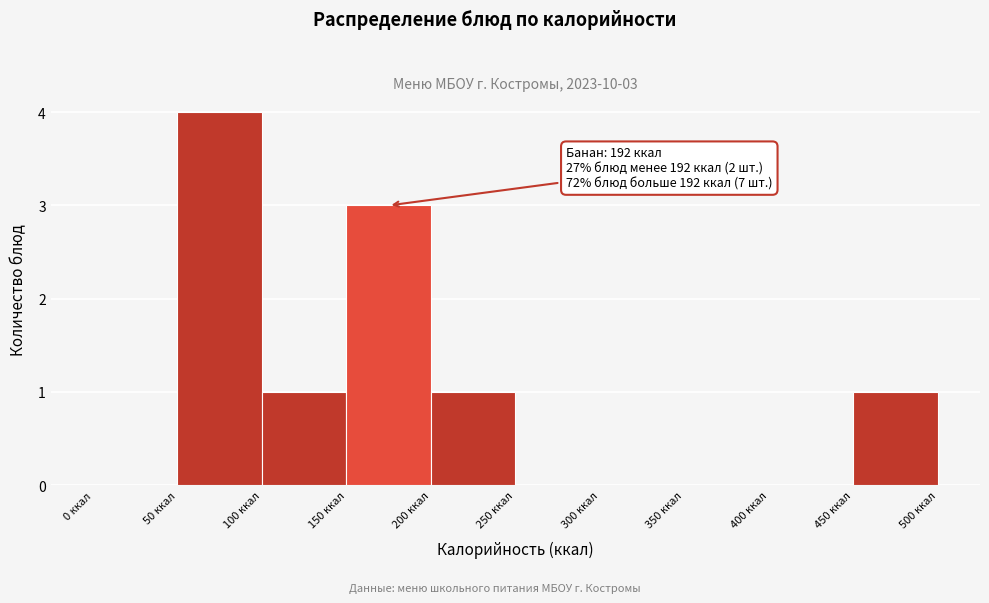

Which range on the x-axis has the tallest bar?

50 to 100